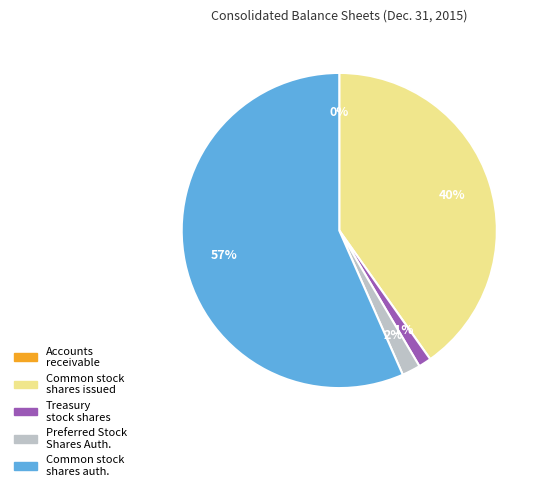

Does any single category account for the majority?

Yes